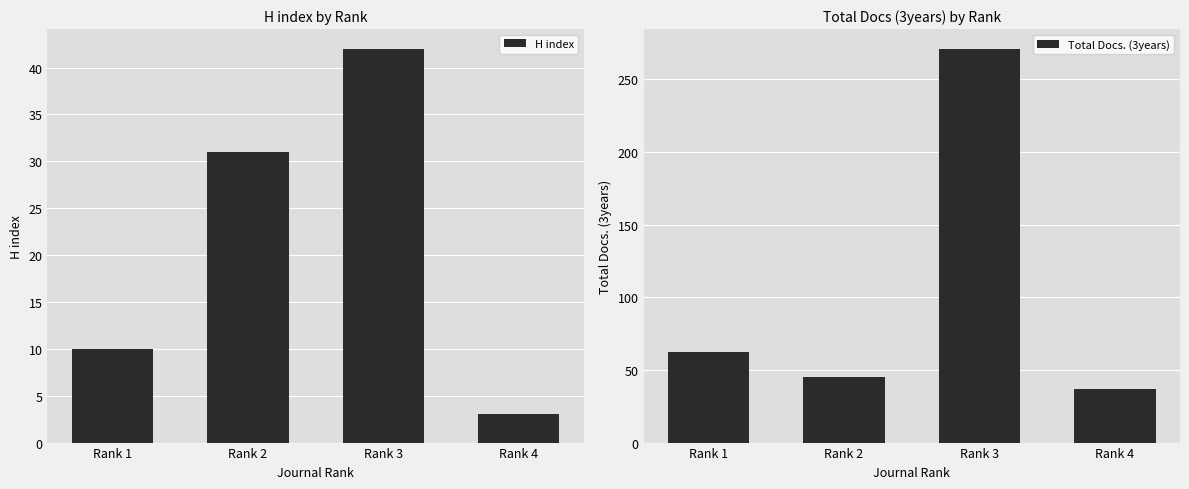

How many bars are there in total?

8